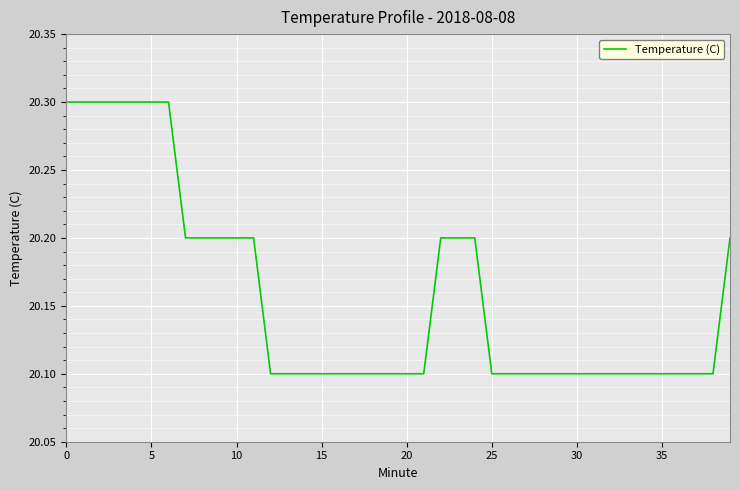

What is the maximum value shown in the chart?

20.3